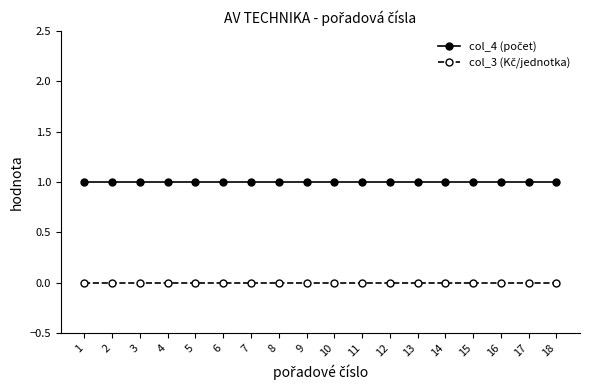

True or false: col_3 (Kč/jednotka) and col_4 (počet) intersect in this chart.

False